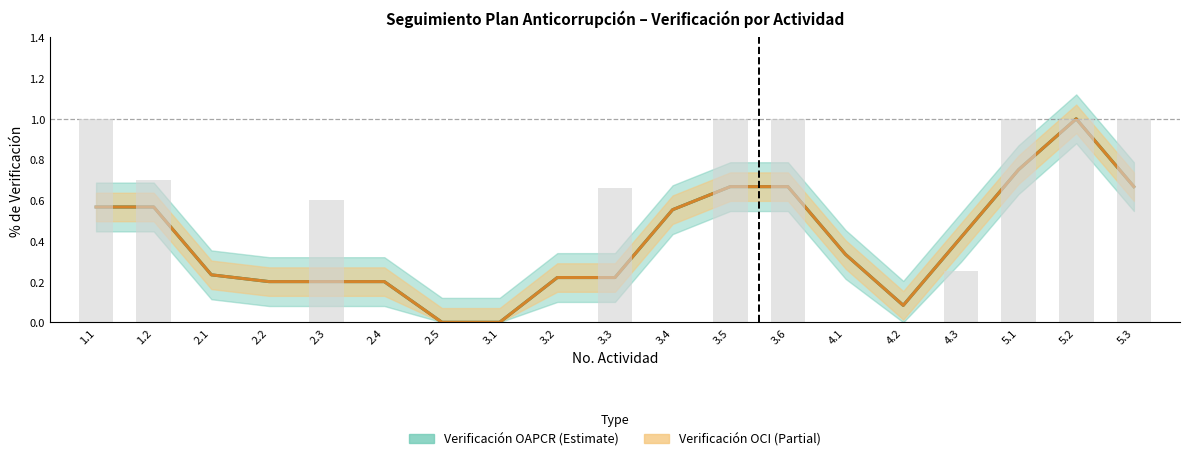

The value at 2.4 is 0.7. True or false?

False